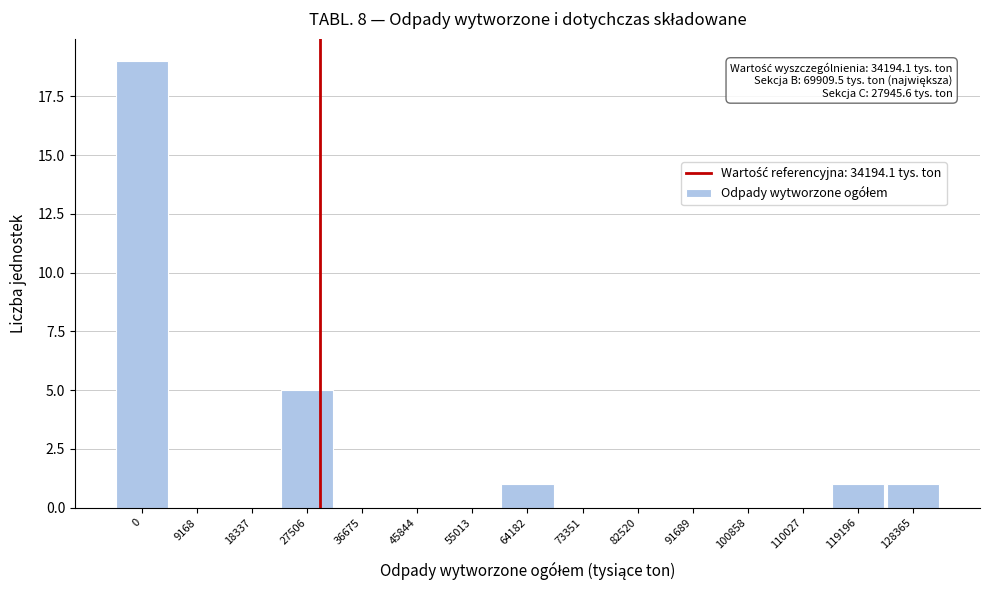

Reading right to left, list all the values displayed in this chart.

128365=1	119196=1	110027=0	100858=0	91689=0	82520=0	73351=0	64182=1	55013=0	45844=0	36675=0	27506=5	18337=0	9168=0	0=19